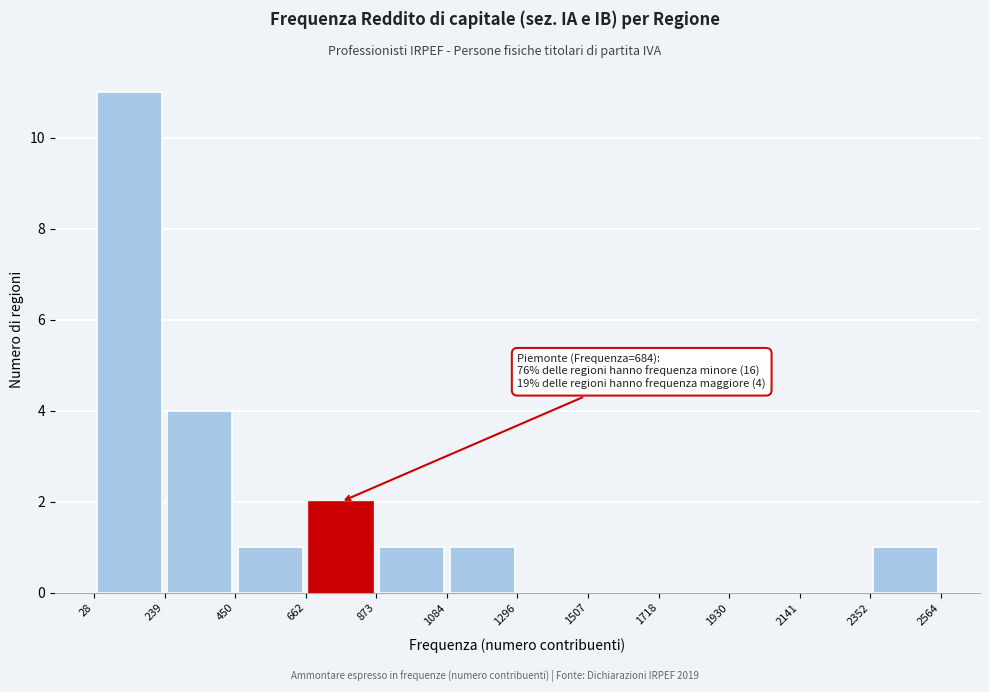

Over which range of the x-axis is the bar tallest?

28 to 239